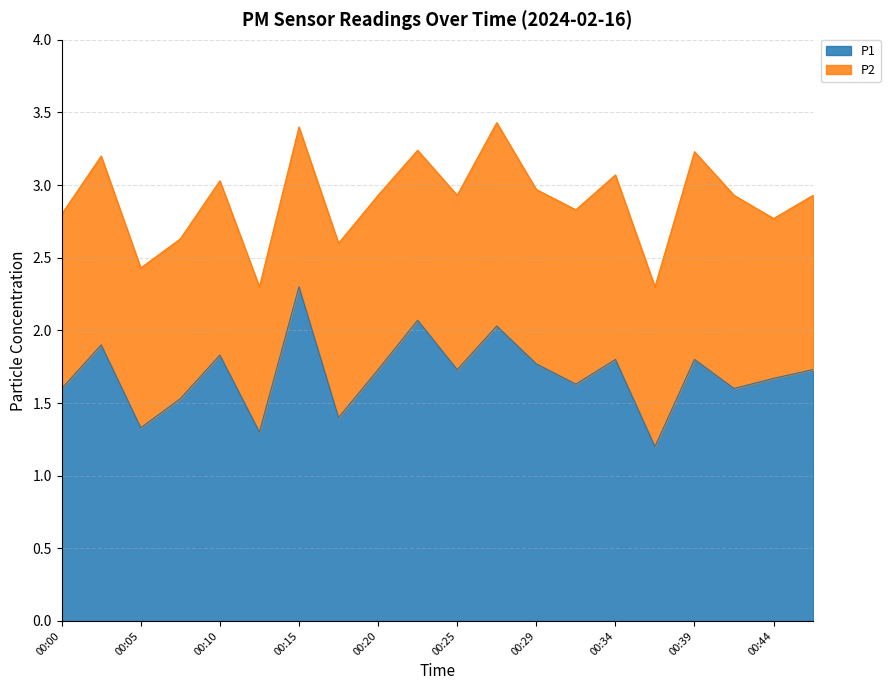

What is the difference between the values at 00:07 and 00:22?

0.5